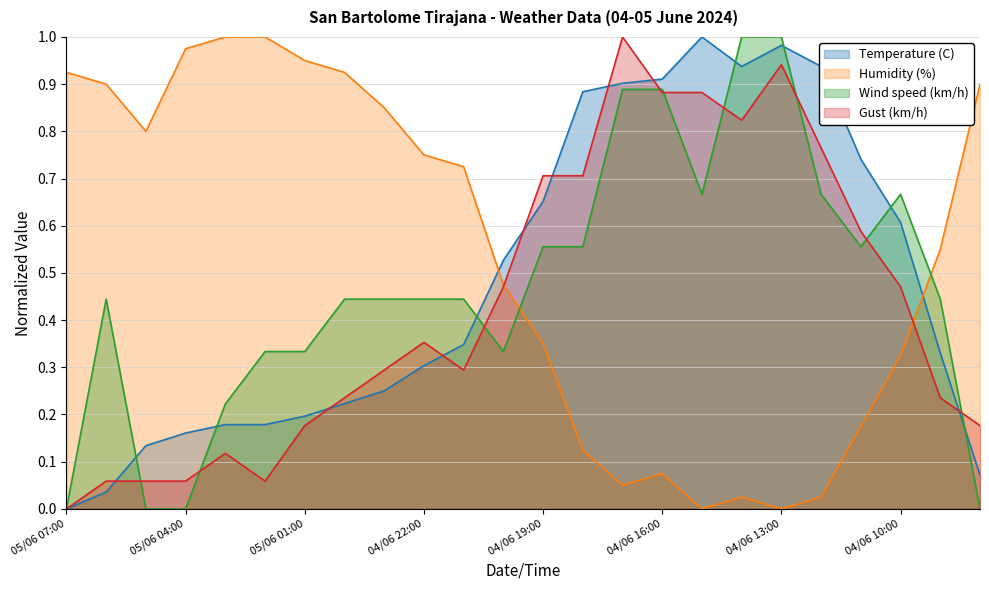

Reading left to right, transcribe all the data shown in this chart.

Temperature (C): 05/06 07:00=0.0	05/06 06:00=0.0	05/06 05:00=0.1	05/06 04:00=0.2	05/06 03:00=0.2	05/06 02:00=0.2	05/06 01:00=0.2	05/06 00:00=0.2	04/06 23:00=0.2	04/06 22:00=0.3	04/06 21:00=0.3	04/06 20:00=0.5	04/06 19:00=0.7	04/06 18:00=0.9	04/06 17:00=0.9	04/06 16:00=0.9	04/06 15:00=1.0	04/06 14:00=0.9	04/06 13:00=1.0	04/06 12:00=0.9	04/06 11:00=0.7	04/06 10:00=0.6	04/06 09:00=0.3	04/06 08:00=0.1
Humidity (%): 05/06 07:00=0.9	05/06 06:00=0.9	05/06 05:00=0.8	05/06 04:00=1.0	05/06 03:00=1.0	05/06 02:00=1.0	05/06 01:00=0.9	05/06 00:00=0.9	04/06 23:00=0.8	04/06 22:00=0.8	04/06 21:00=0.7	04/06 20:00=0.5	04/06 19:00=0.3	04/06 18:00=0.1	04/06 17:00=0.1	04/06 16:00=0.1	04/06 15:00=0.0	04/06 14:00=0.0	04/06 13:00=0.0	04/06 12:00=0.0	04/06 11:00=0.2	04/06 10:00=0.3	04/06 09:00=0.6	04/06 08:00=0.9
Wind speed (km/h): 05/06 07:00=0.0	05/06 06:00=0.4	05/06 05:00=0.0	05/06 04:00=0.0	05/06 03:00=0.2	05/06 02:00=0.3	05/06 01:00=0.3	05/06 00:00=0.4	04/06 23:00=0.4	04/06 22:00=0.4	04/06 21:00=0.4	04/06 20:00=0.3	04/06 19:00=0.6	04/06 18:00=0.6	04/06 17:00=0.9	04/06 16:00=0.9	04/06 15:00=0.7	04/06 14:00=1.0	04/06 13:00=1.0	04/06 12:00=0.7	04/06 11:00=0.6	04/06 10:00=0.7	04/06 09:00=0.4	04/06 08:00=0.0
Gust (km/h): 05/06 07:00=0.0	05/06 06:00=0.1	05/06 05:00=0.1	05/06 04:00=0.1	05/06 03:00=0.1	05/06 02:00=0.1	05/06 01:00=0.2	05/06 00:00=0.2	04/06 23:00=0.3	04/06 22:00=0.4	04/06 21:00=0.3	04/06 20:00=0.5	04/06 19:00=0.7	04/06 18:00=0.7	04/06 17:00=1.0	04/06 16:00=0.9	04/06 15:00=0.9	04/06 14:00=0.8	04/06 13:00=0.9	04/06 12:00=0.8	04/06 11:00=0.6	04/06 10:00=0.5	04/06 09:00=0.2	04/06 08:00=0.2